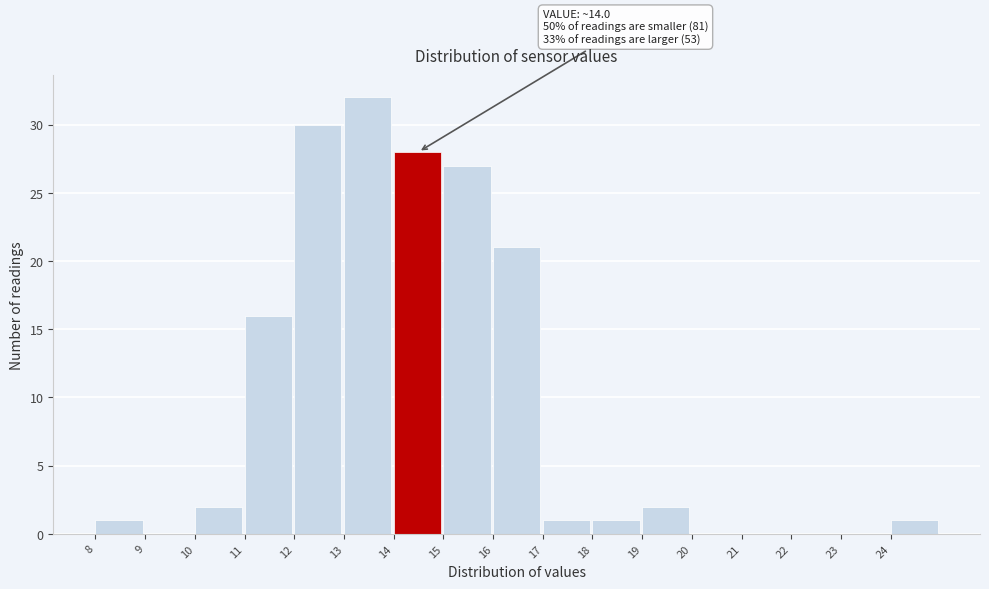

Which range on the x-axis has the tallest bar?

13 to 14